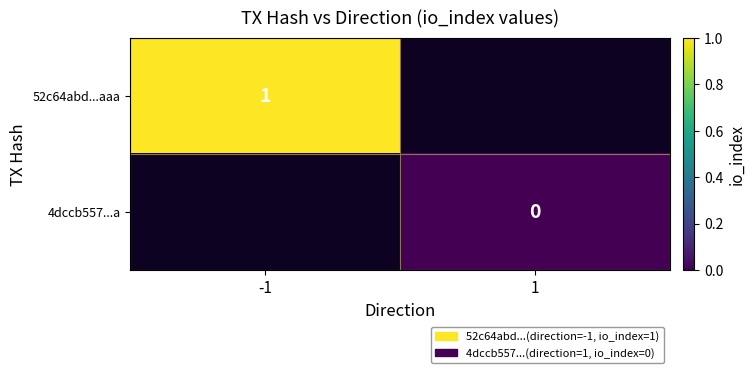

Is the value of 4dccb557...a at 1 greater than the value of 52c64abd...aaa at -1?

No